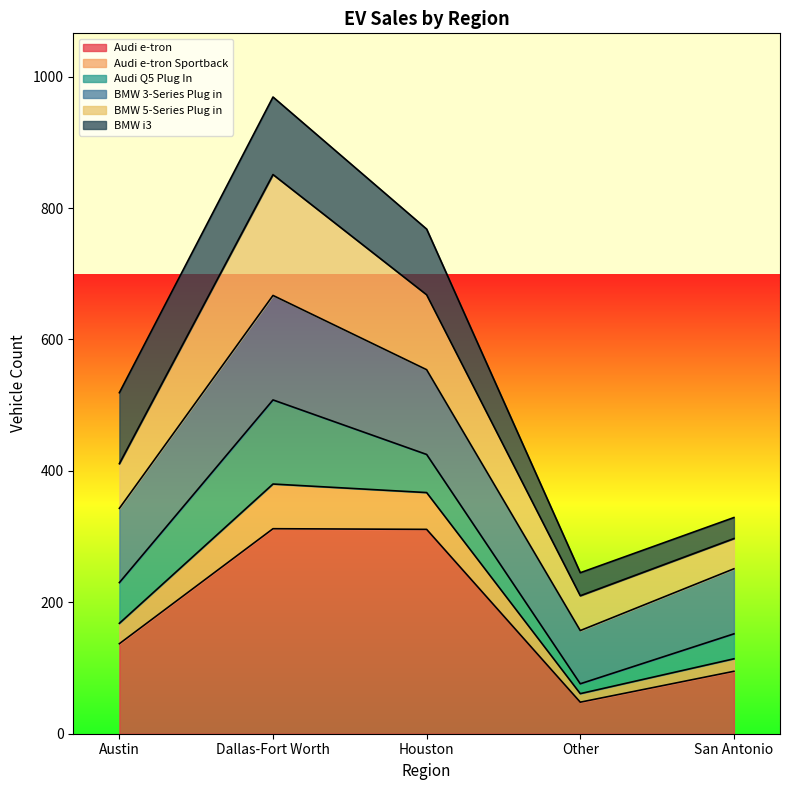

At which category does BMW 3-Series Plug in reach its first local valley?

Other